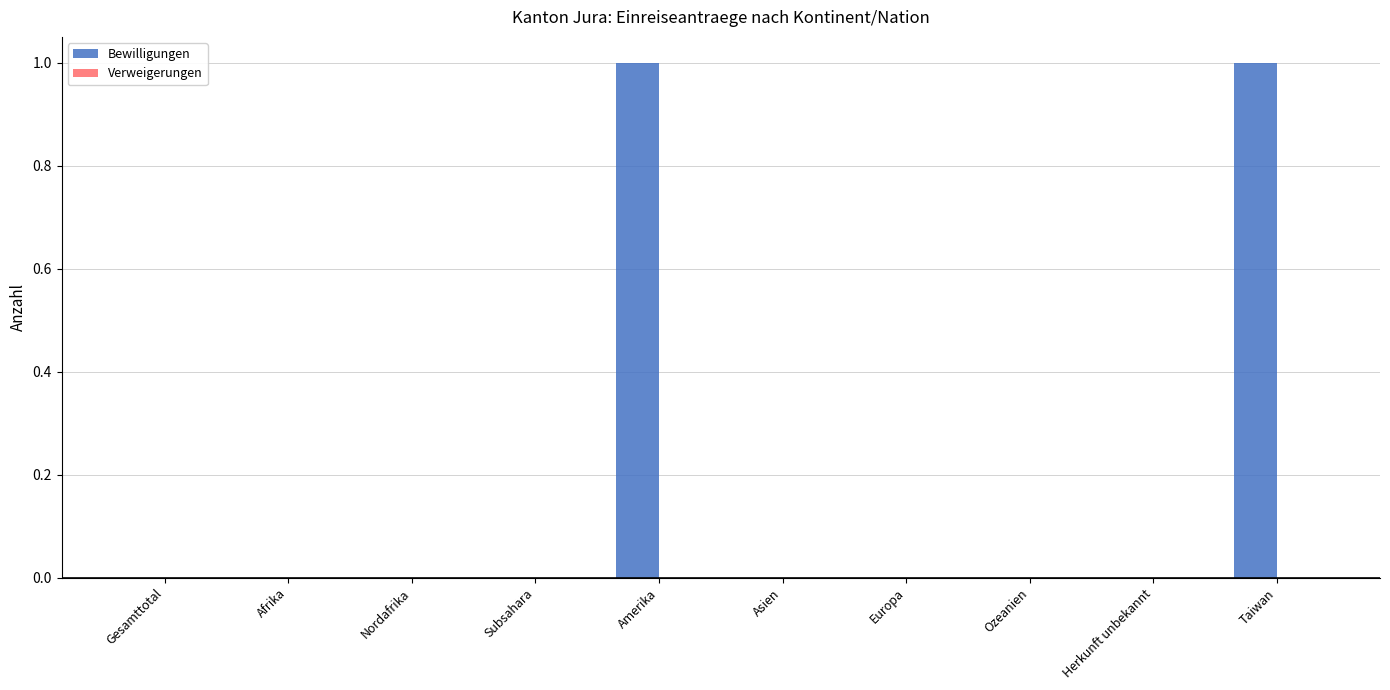

The value at Nordafrika is 0. True or false?

True